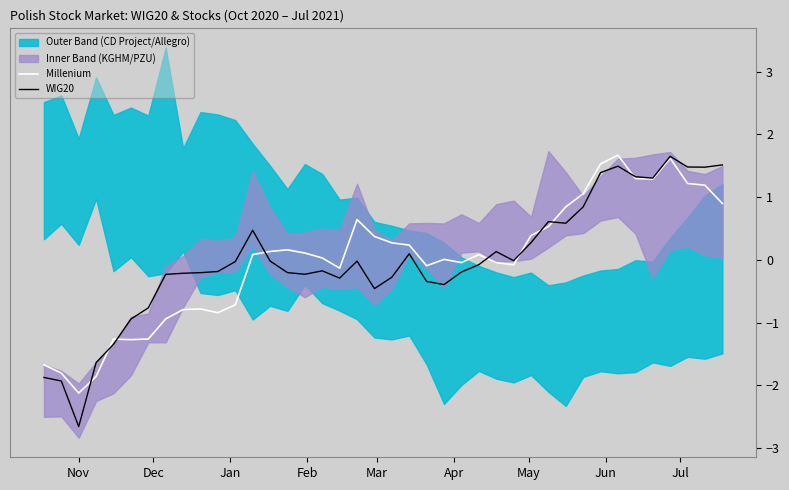

What is the lowest value of the WIG20 series?

-2.7